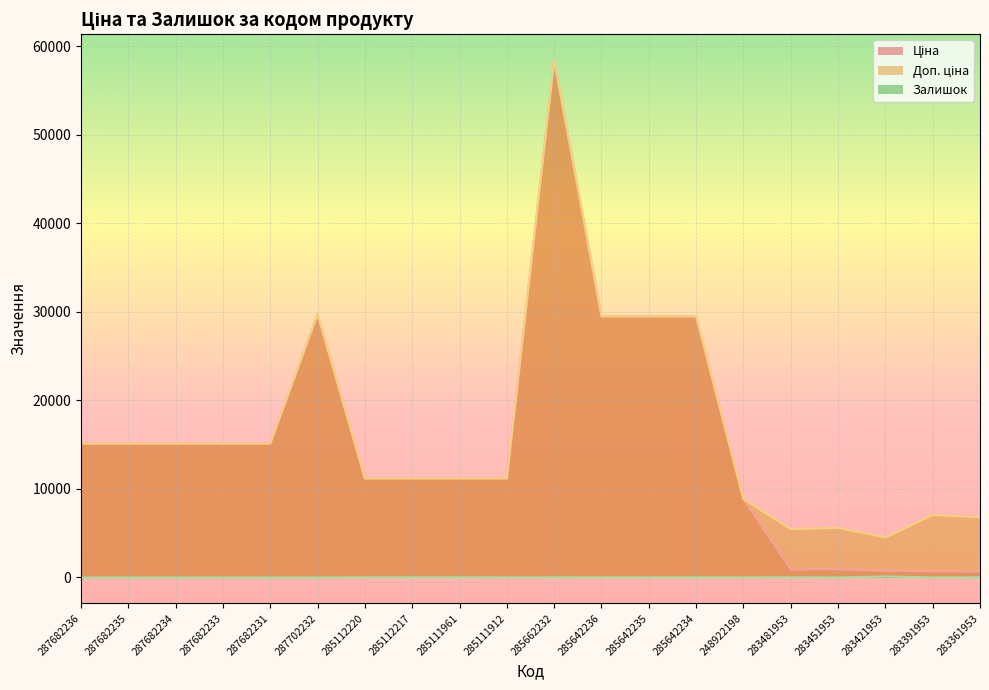

Reading right to left, extract all data points from this chart.

Ціна: 681.0	705.1	752.2	934.5	910.4	8856.7	29491.5	29491.5	29491.5	58426.5	11188.2	11188.2	11188.2	11188.2	29747.2	15120.0	15120.0	15120.0	15120.0	15120.0
Доп. ціна: 6809.8	7051.3	4513.3	5607.2	5462.3	8856.7	29491.5	29491.5	29491.5	58426.5	11188.2	11188.2	11188.2	11188.2	29747.2	15120.0	15120.0	15120.0	15120.0	15120.0
Залишок: 19.0	8.0	113.0	2.0	24.0	11.0	10.0	13.0	12.0	14.0	15.0	17.0	17.0	17.0	0.0	0.0	0.0	0.0	0.0	0.0